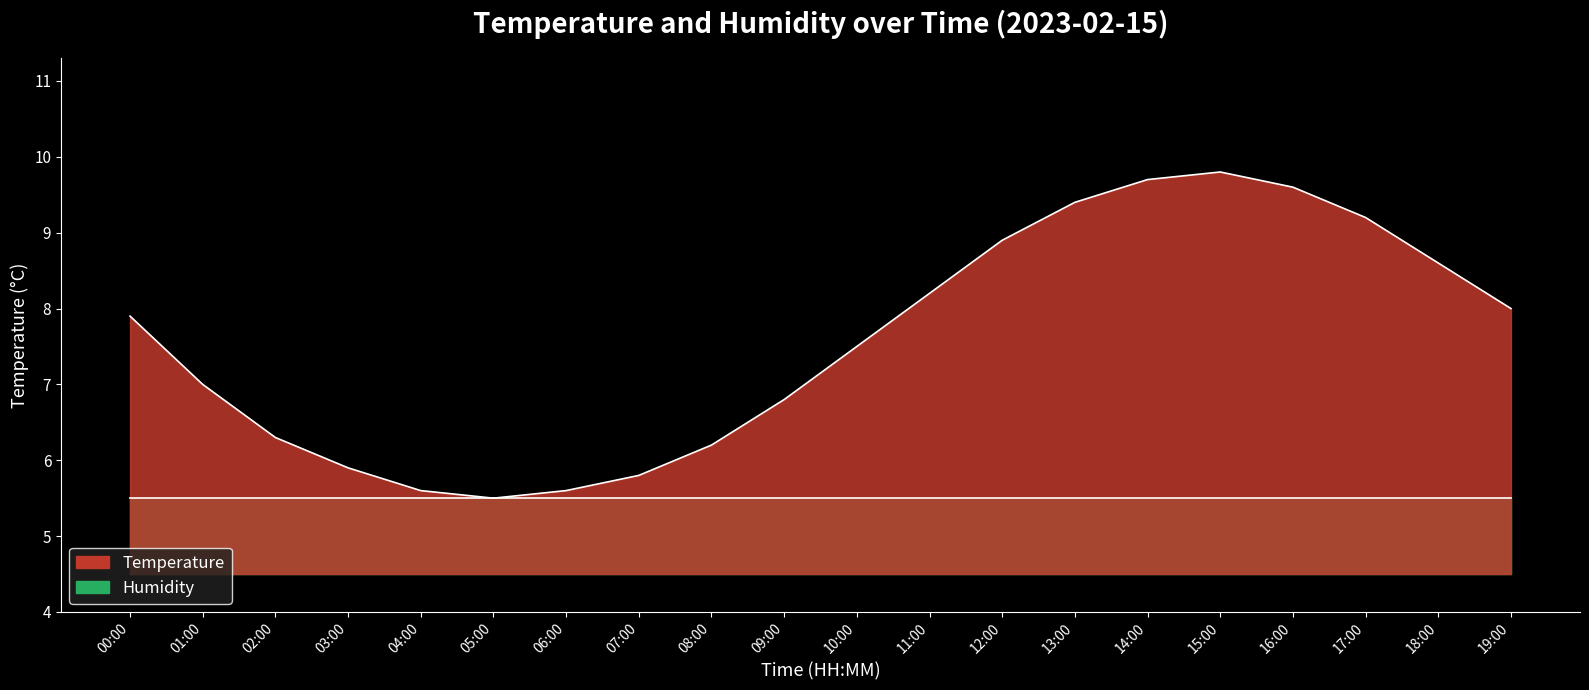

True or false: there are more than 2 points higher than both neighbors.

False